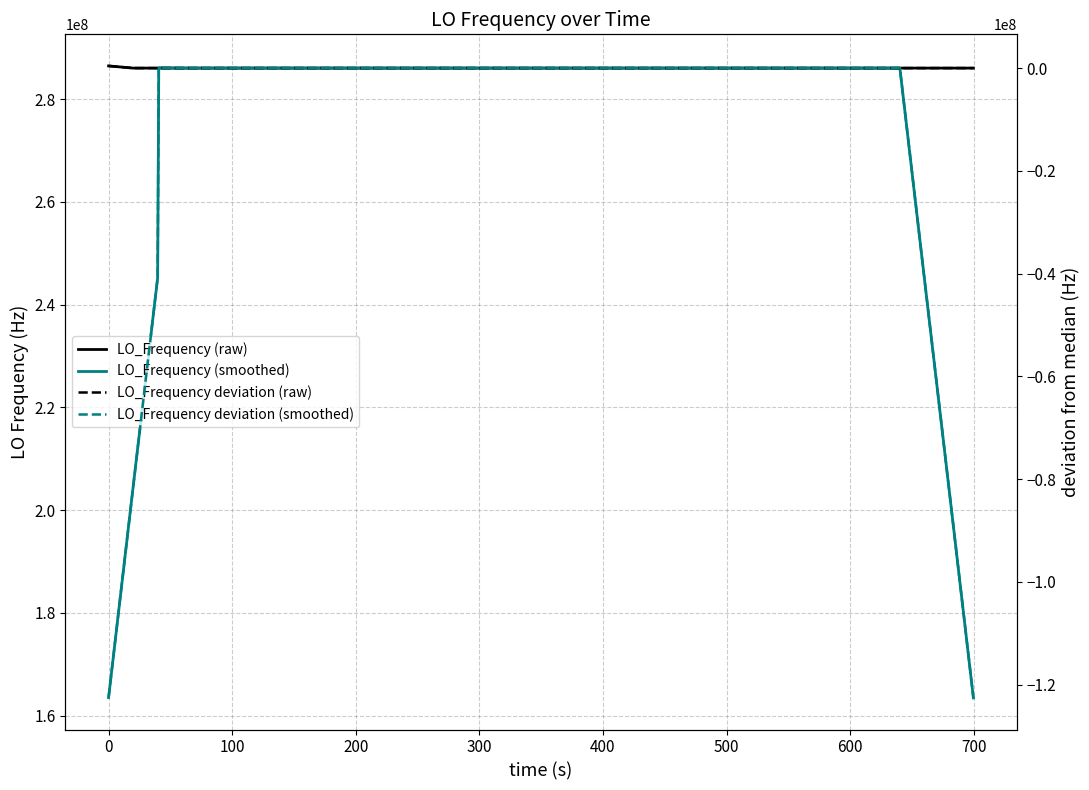

The LO_Frequency (raw) series shows 286044408.4 at 700. True or false?

True